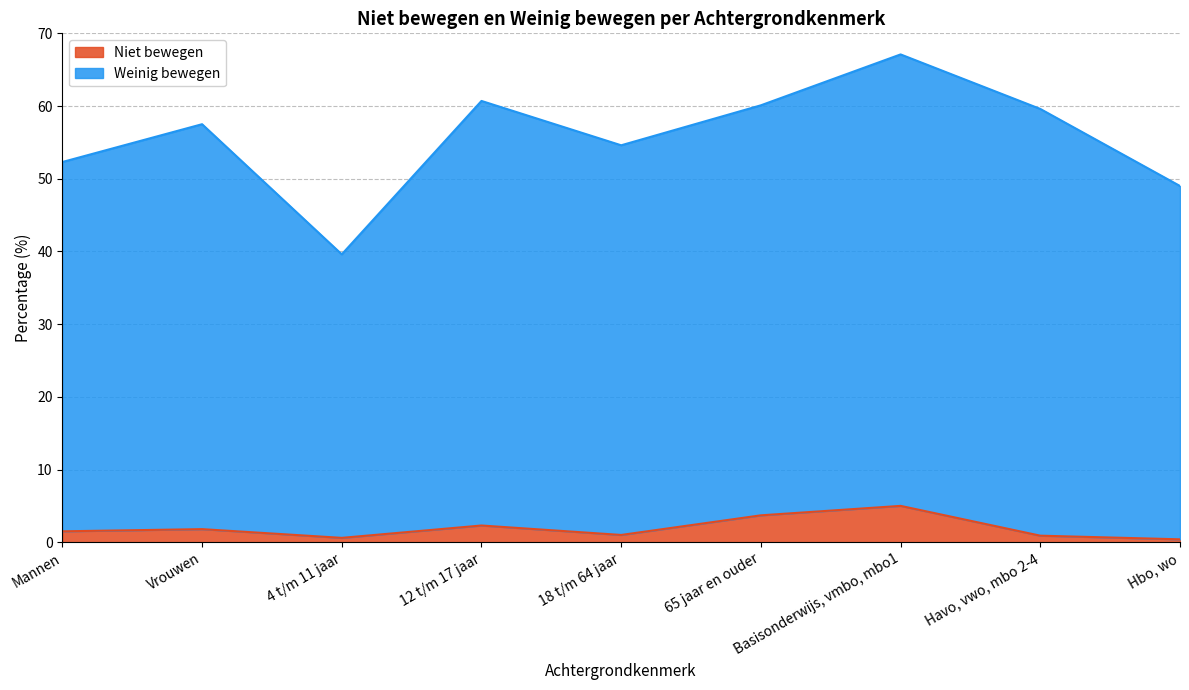

What are all the series names shown in the legend?

Niet bewegen, Weinig bewegen